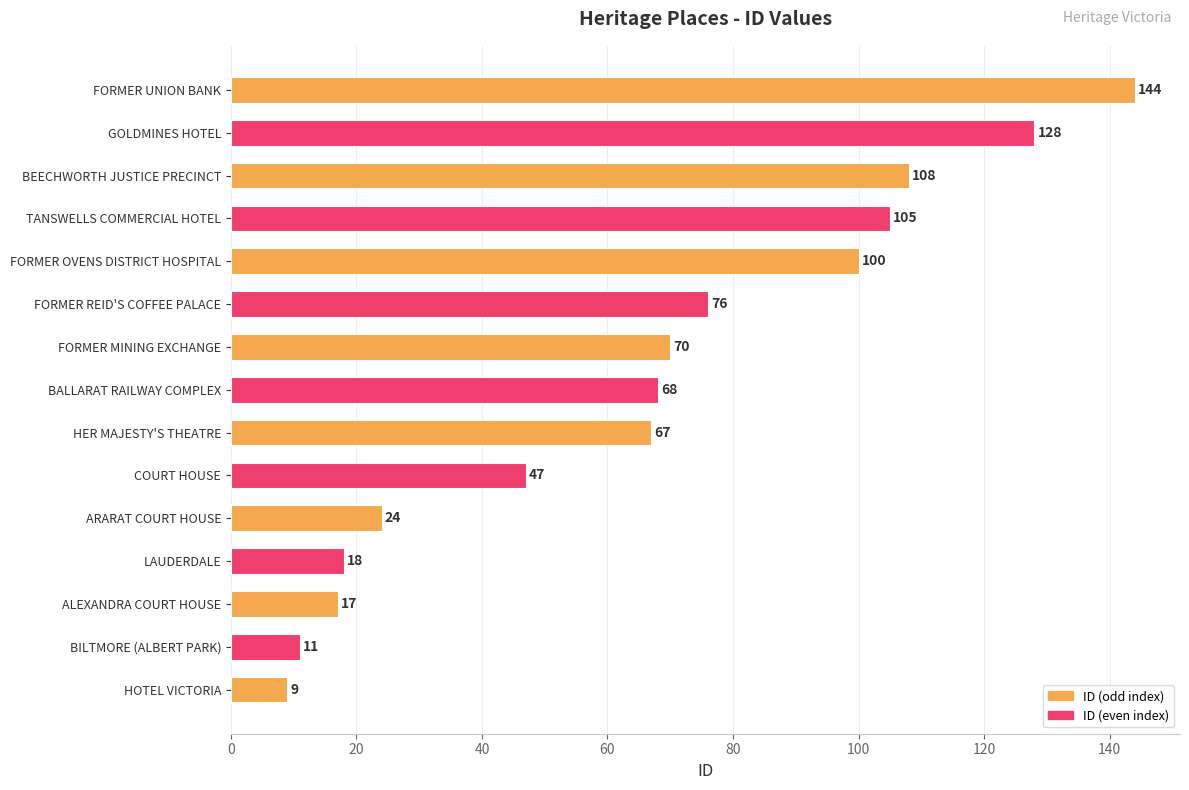

At which category does the chart reach its peak across all series?

FORMER UNION BANK